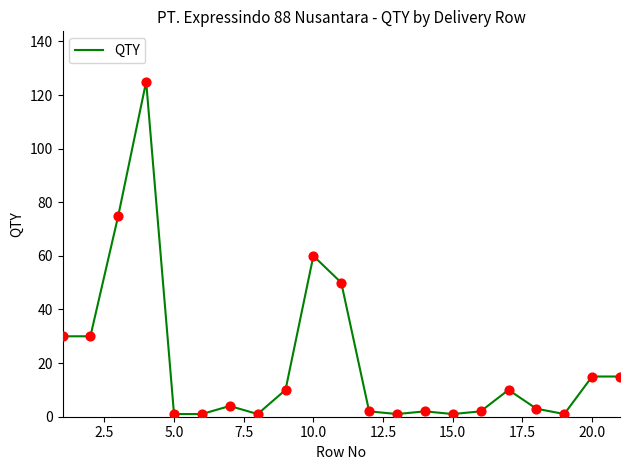

Is this an area chart (filled region under the line)?

No